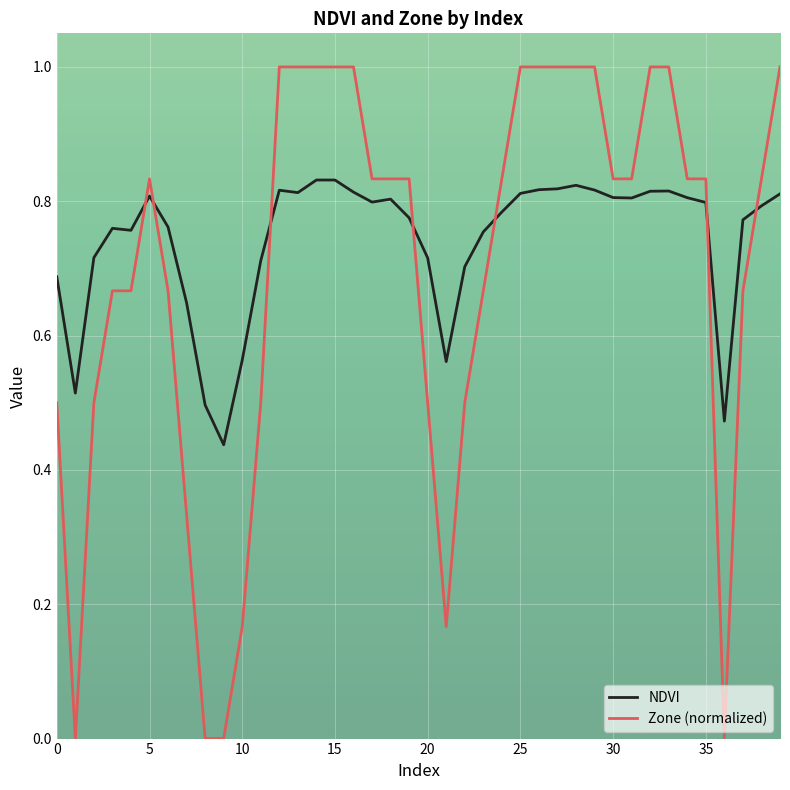

What is the highest value of the Zone (normalized) series?

1.0